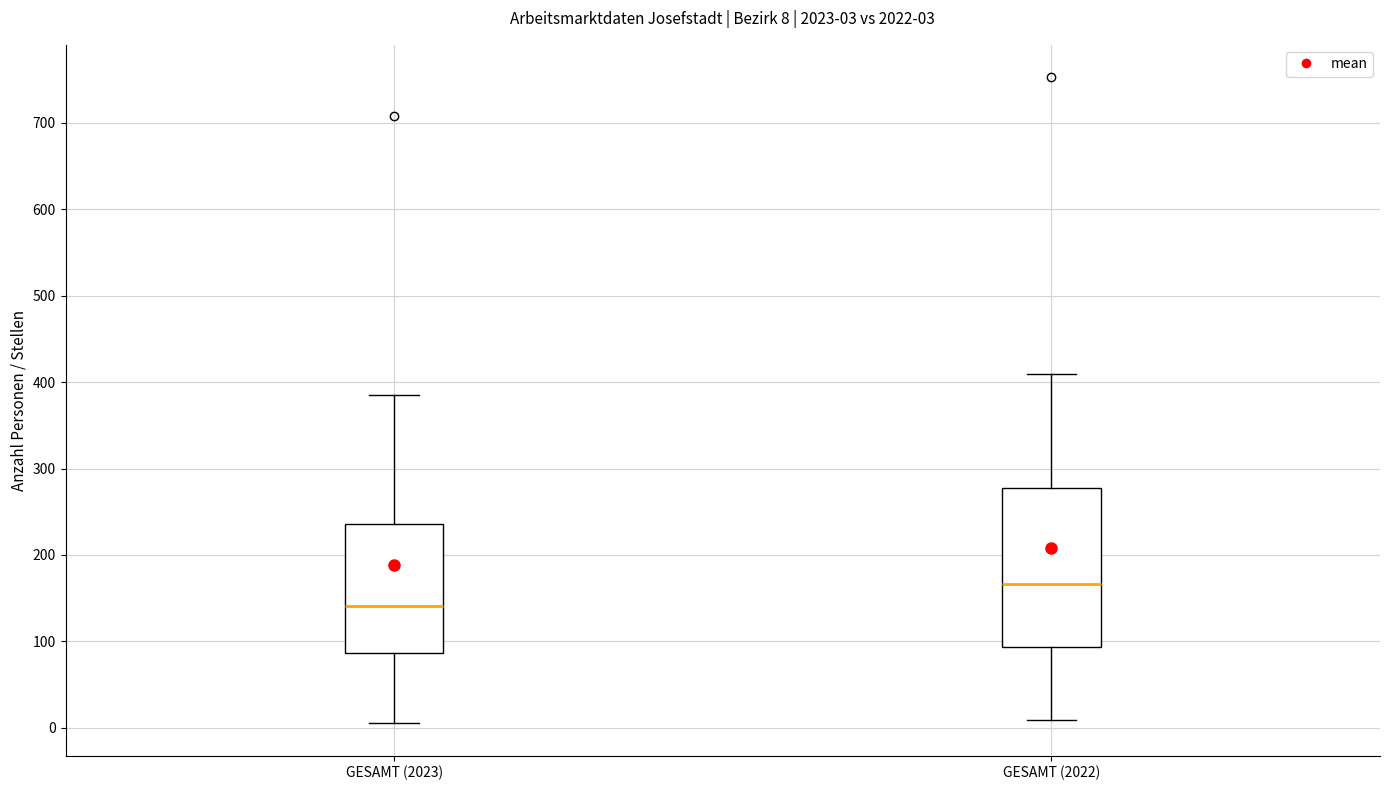

Which box's median line is the highest?

GESAMT (2022)